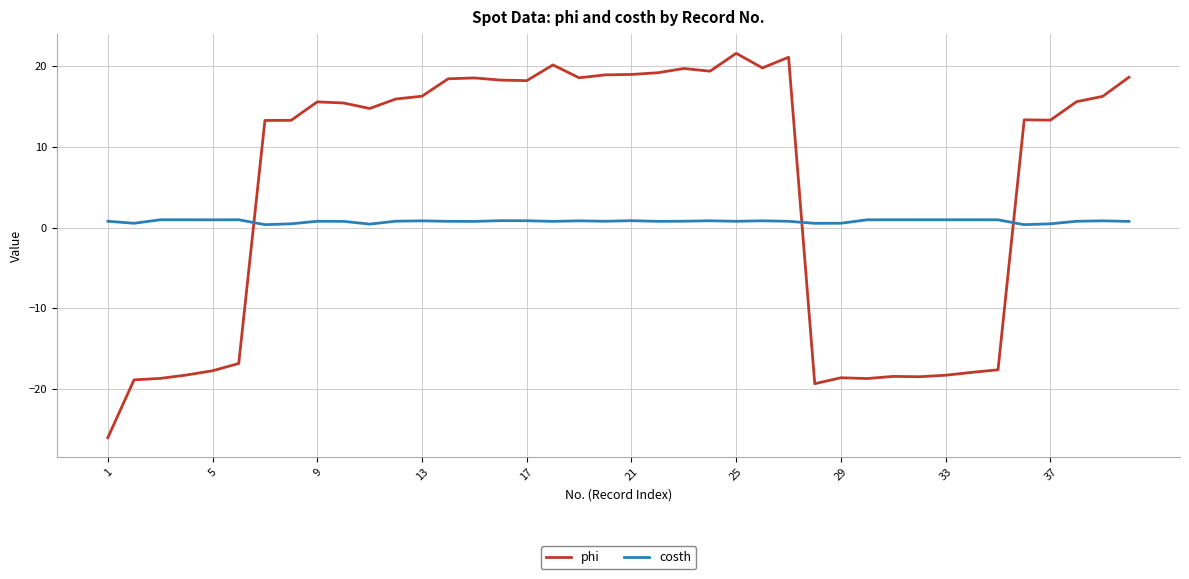

What is the minimum value shown in the chart?

-26.1